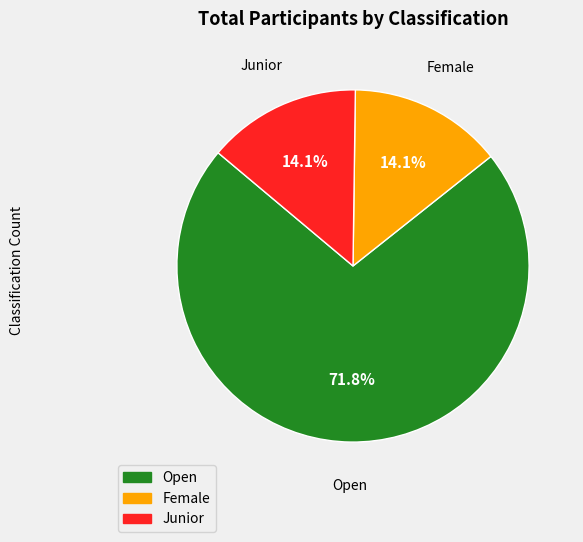

Is it true that Female is 14% of the pie?

True